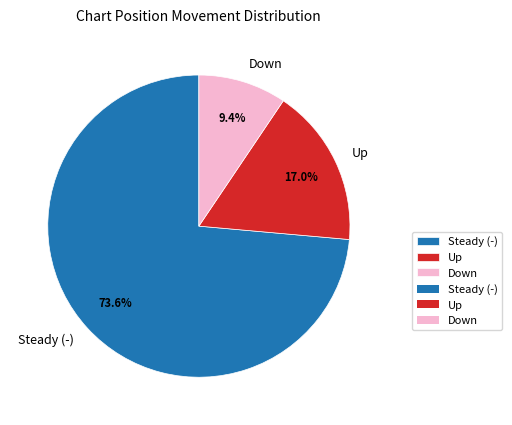

Combined, what portion of the pie is Down and Steady (-)?

83.0%